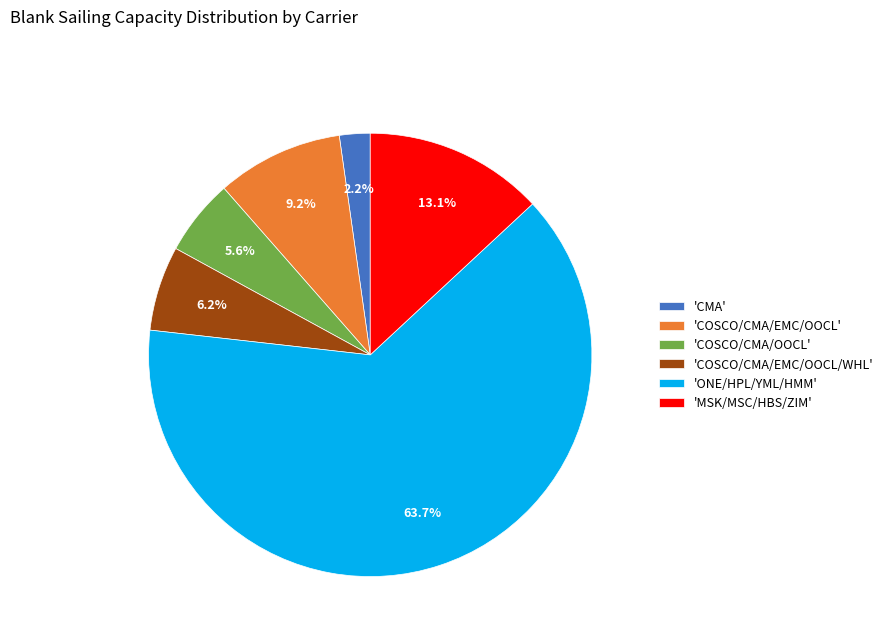

How many slices are in this pie chart?

6